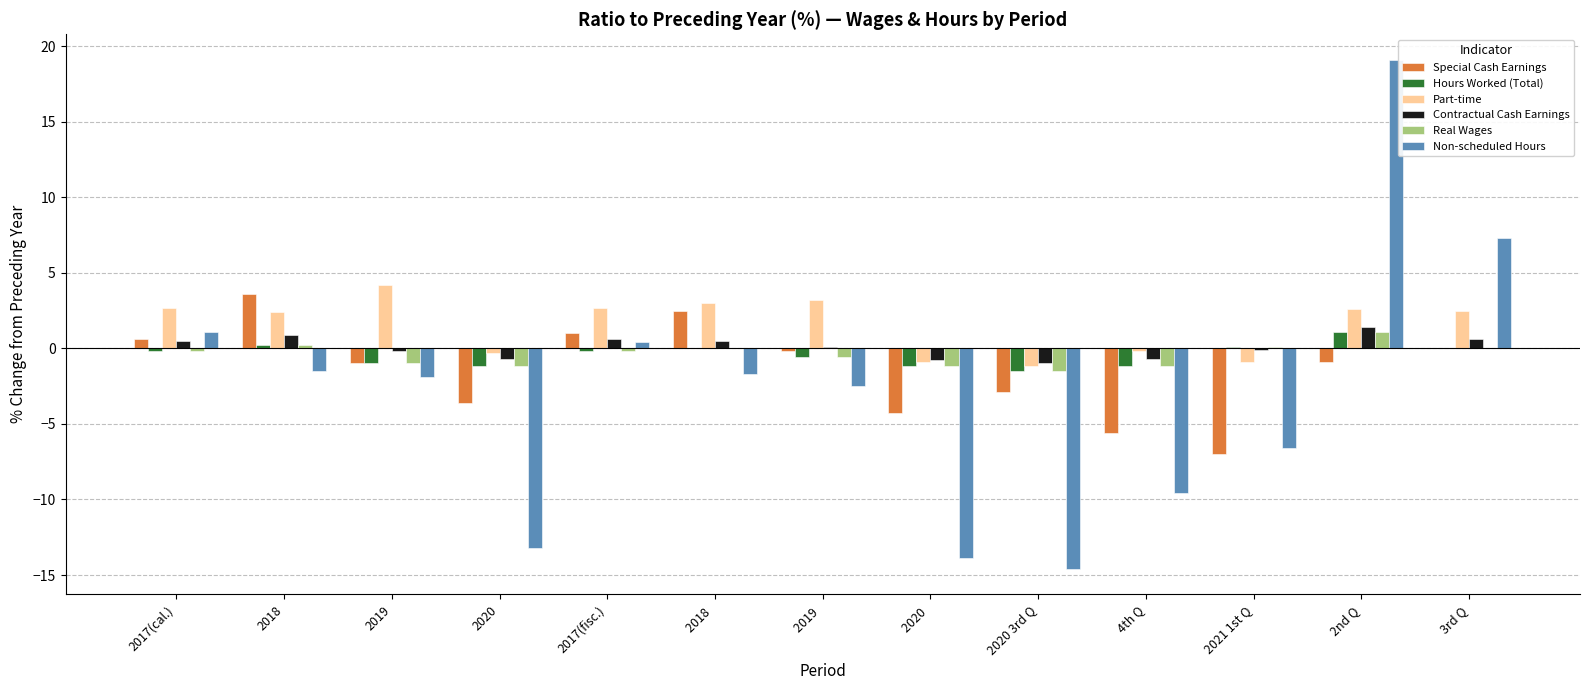

What is the difference between the Hours Worked (Total) values at 2018 and 2020 3rd Q?

1.7